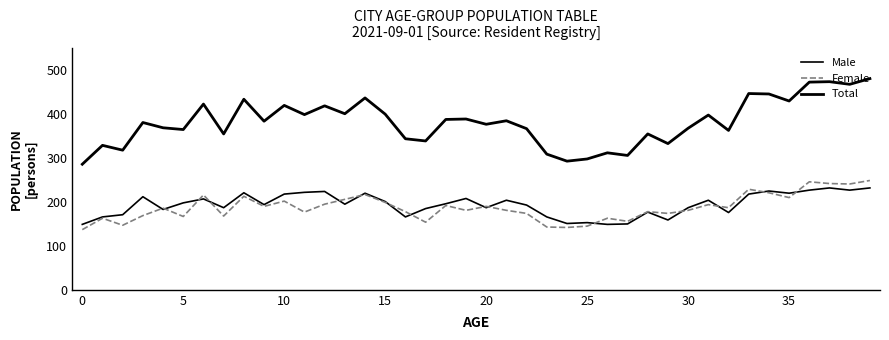

How many lines are shown in the chart?

3